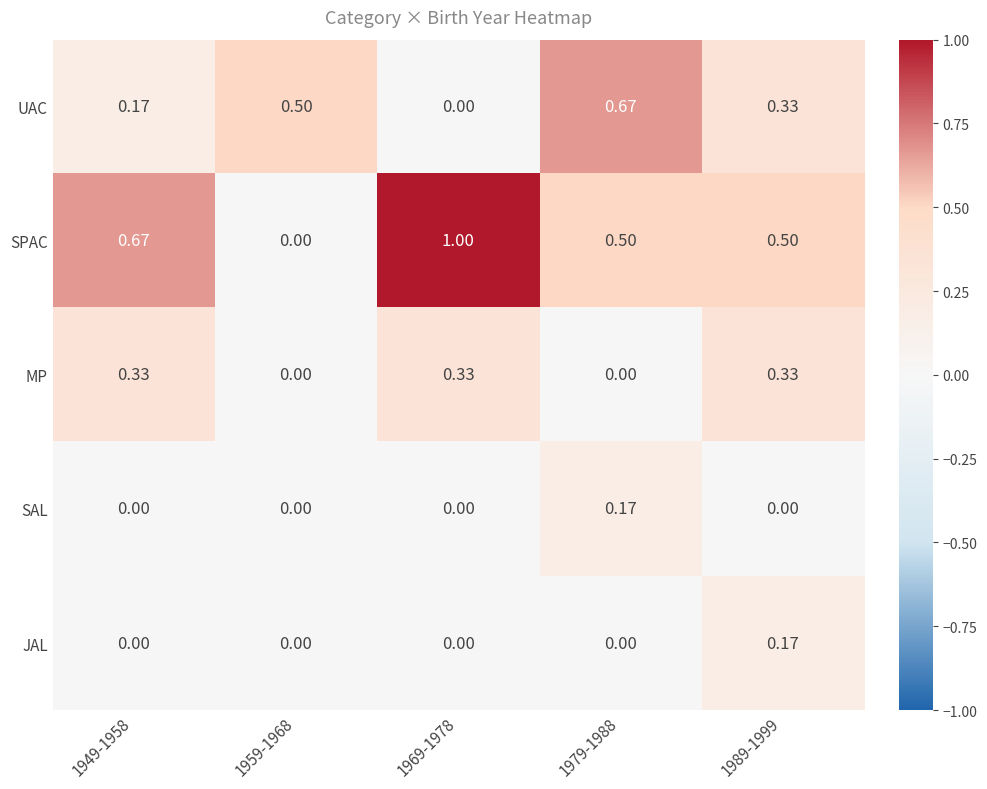

How many data points does each series have?

5